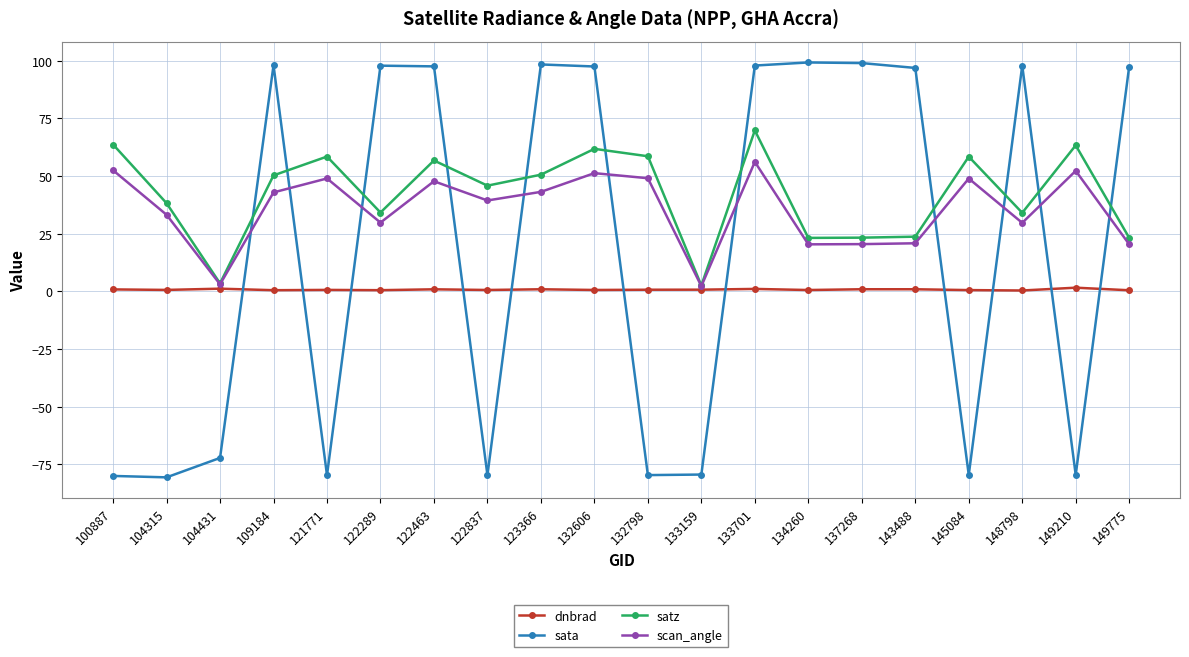

At how many categories does at least one series exceed 88?

11